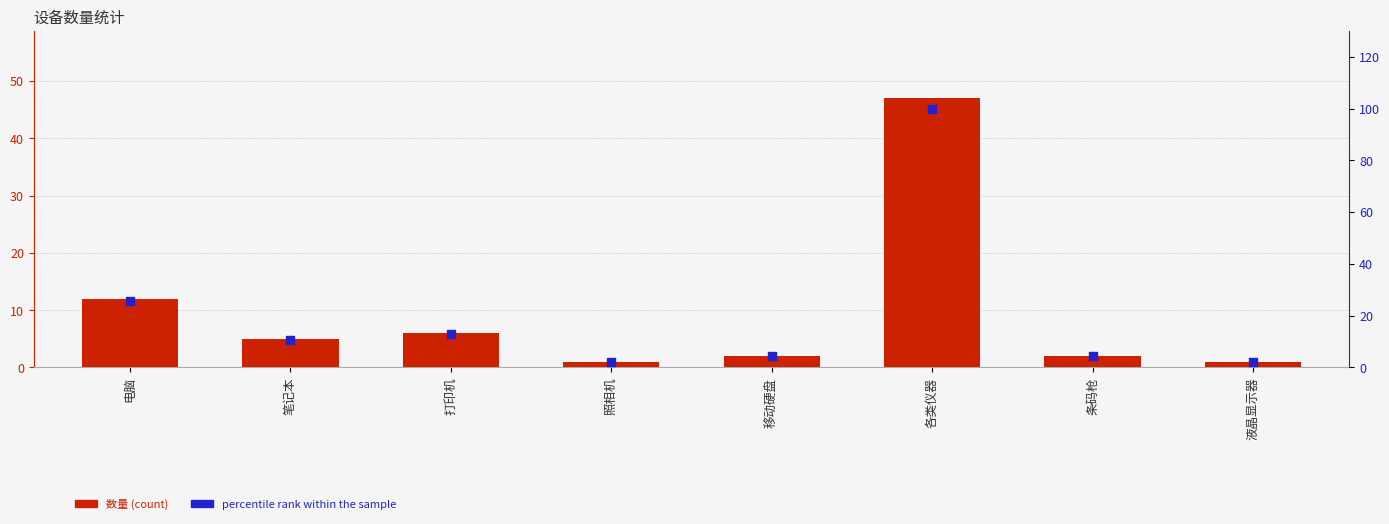

At which category is the sum across all series the highest?

各类仪器